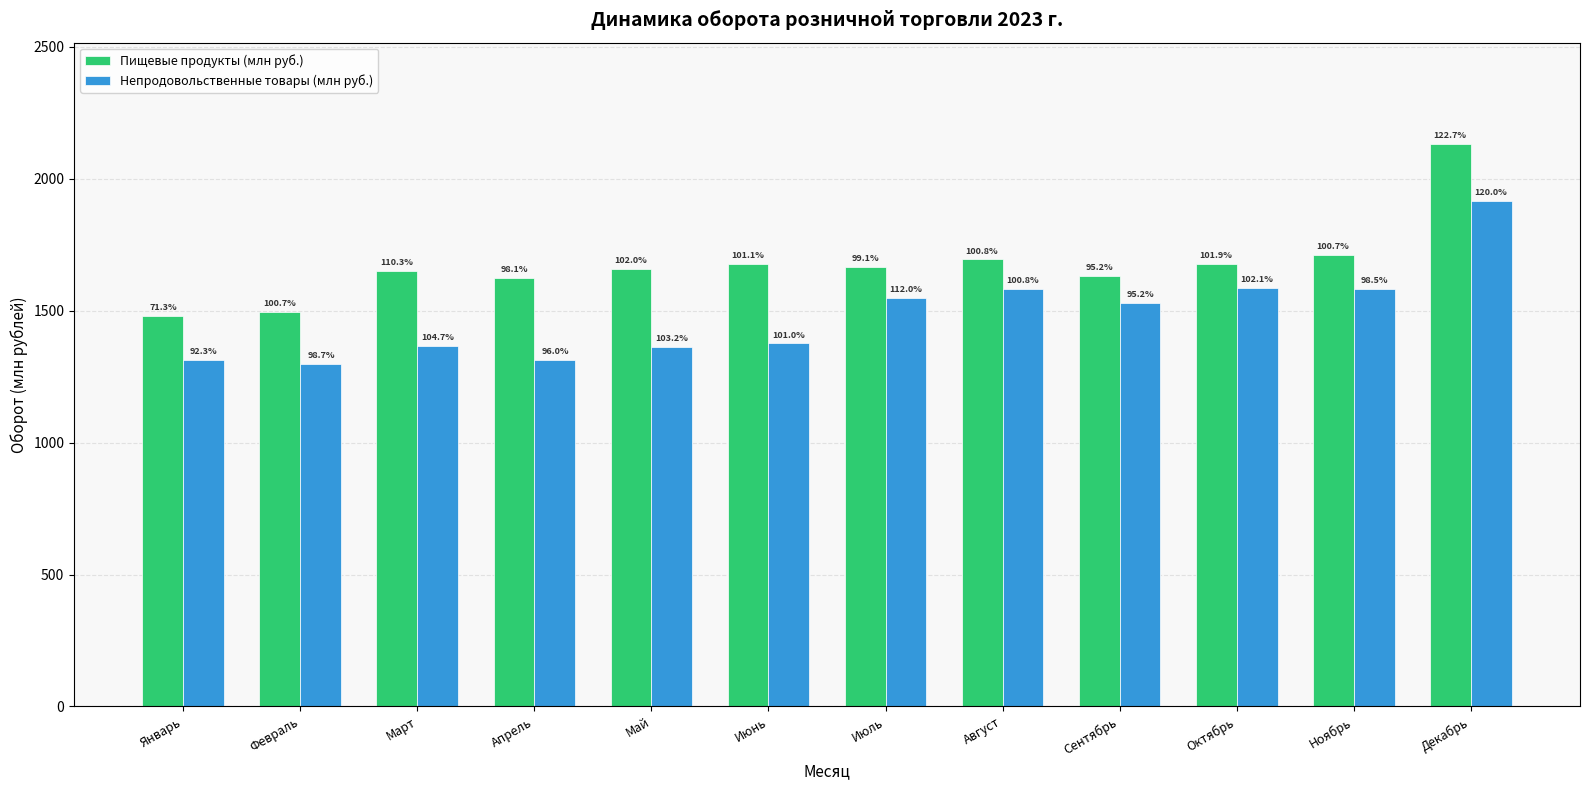

What are all the series names shown in the legend?

Пищевые продукты (млн руб.), Непродовольственные товары (млн руб.)